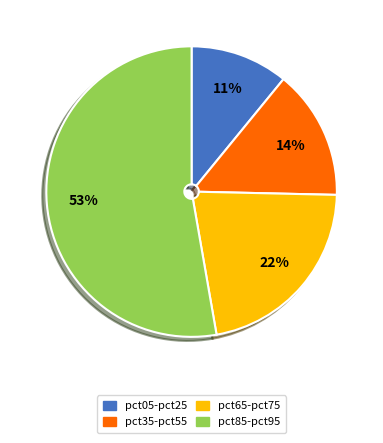

True or false: pct65-pct75 accounts for 13% of the total.

False